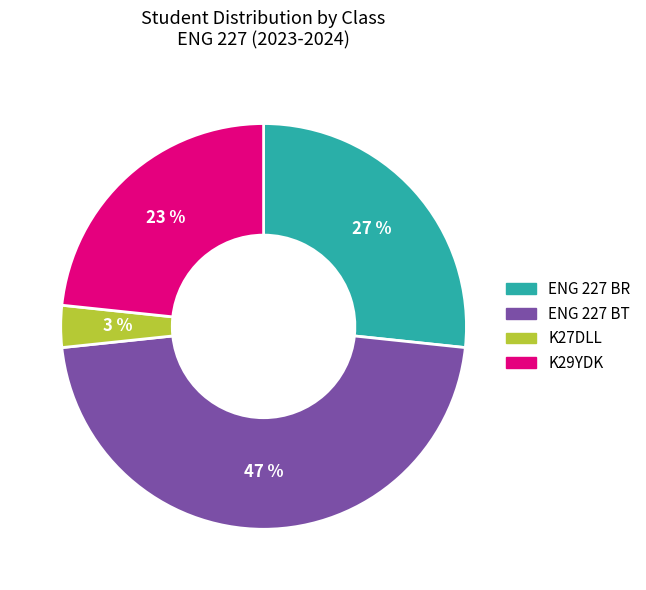

To the nearest percent, what portion does K27DLL represent?

3%